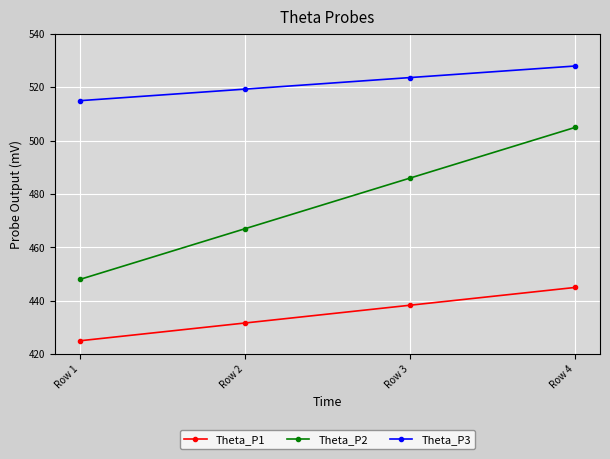

Which series has the largest total across all categories?

Theta_P3